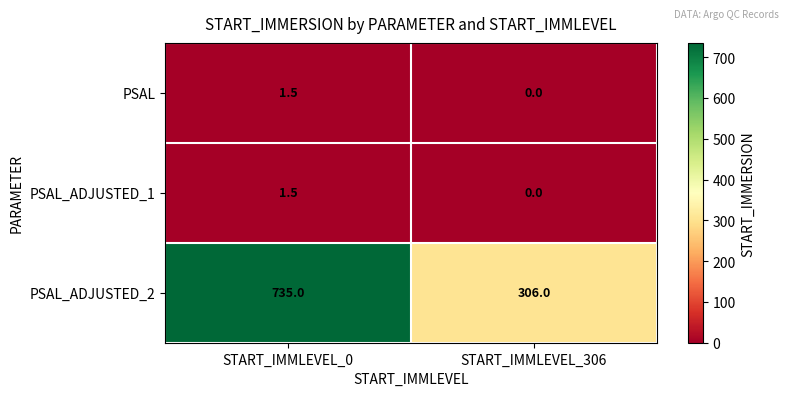

List the labels in order of PSAL_ADJUSTED_2 value, largest first.

START_IMMLEVEL_0, START_IMMLEVEL_306